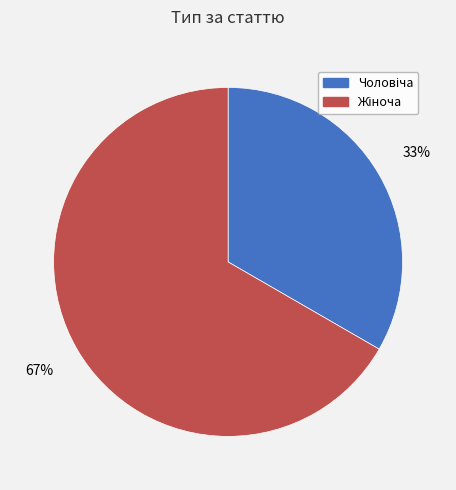

To the nearest percent, what is the average slice percentage?

50%